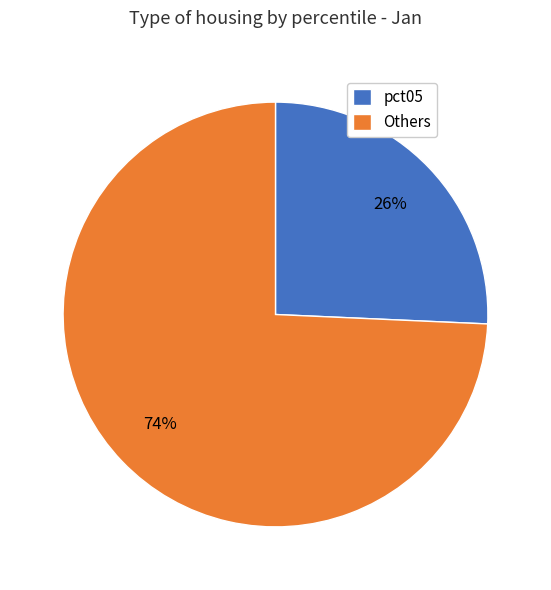

To the nearest percent, what portion does pct05 represent?

26%